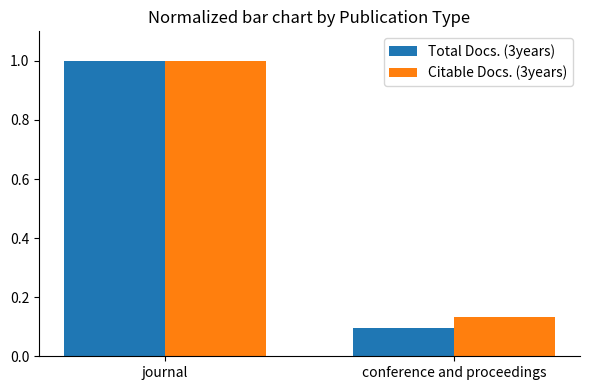

Which category has the highest value across all series?

journal